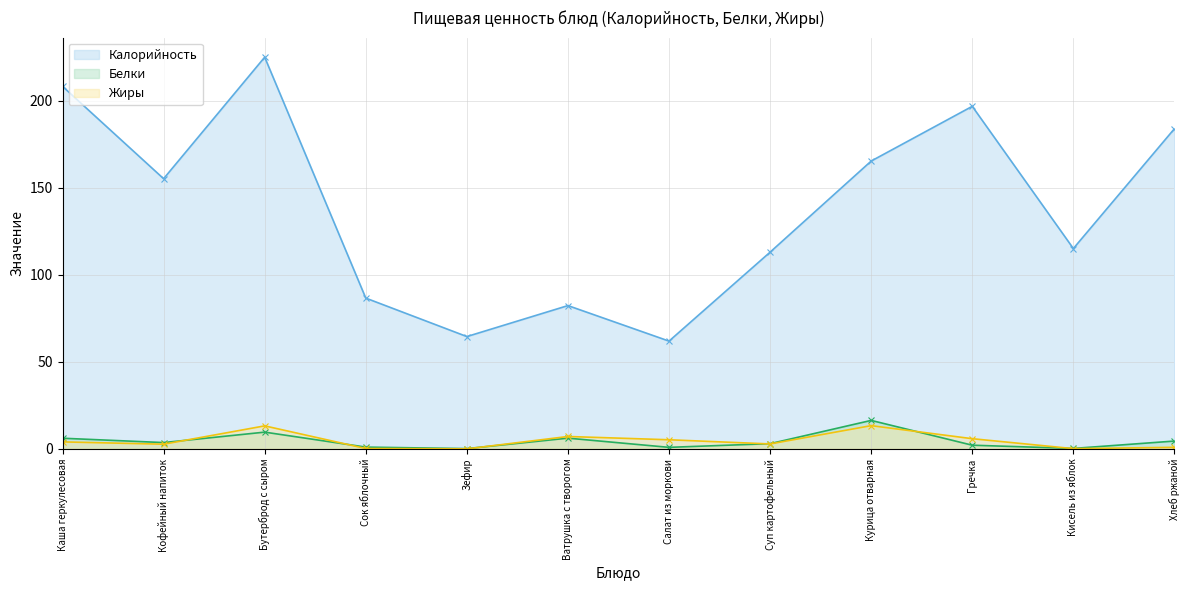

Reading right to left, extract all data points from this chart.

Калорийность: 183.9	115.1	196.8	165.3	113.0	61.9	82.3	64.5	86.6	225.0	155.2	208.2
Белки: 4.5	0.2	2.1	16.3	3.0	0.9	6.2	0.1	1.0	9.6	3.6	6.1
Жиры: 0.9	0.1	5.8	13.3	2.8	5.2	7.1	0.0	0.2	13.2	2.7	4.0